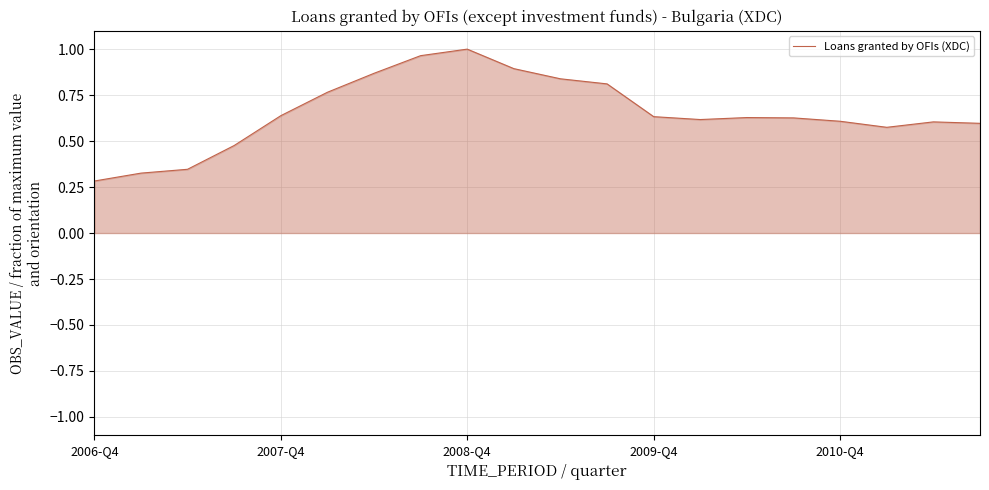

What is the difference between the maximum and minimum values?

0.7